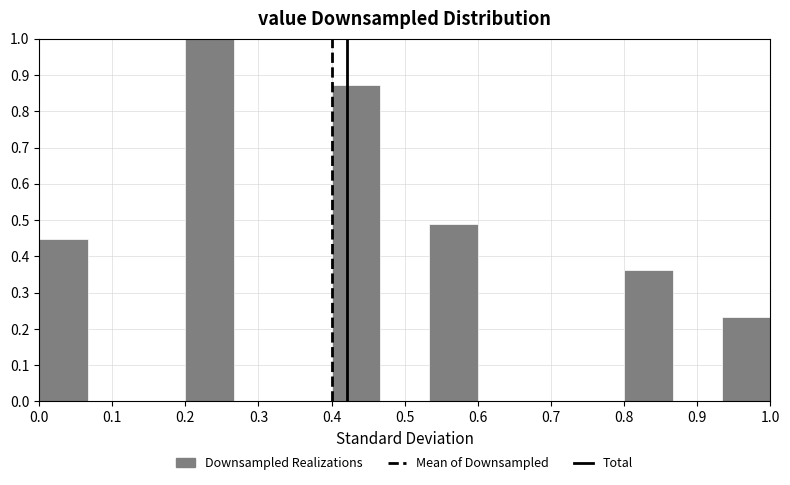

Reading left to right, transcribe this chart: for each bar, give the range it covers on the x-axis and its height. Neither the bar edges nor the heights are printed on the chart, so give them approximately, as read against the axes.

0.00 to 0.07: 0.45
0.07 to 0.13: 0
0.13 to 0.20: 0
0.20 to 0.27: 1.00
0.27 to 0.33: 0
0.33 to 0.40: 0
0.40 to 0.47: 0.87
0.47 to 0.53: 0
0.53 to 0.60: 0.49
0.60 to 0.67: 0
0.67 to 0.73: 0
0.73 to 0.80: 0
0.80 to 0.87: 0.36
0.87 to 0.93: 0
0.93 to 1.00: 0.23